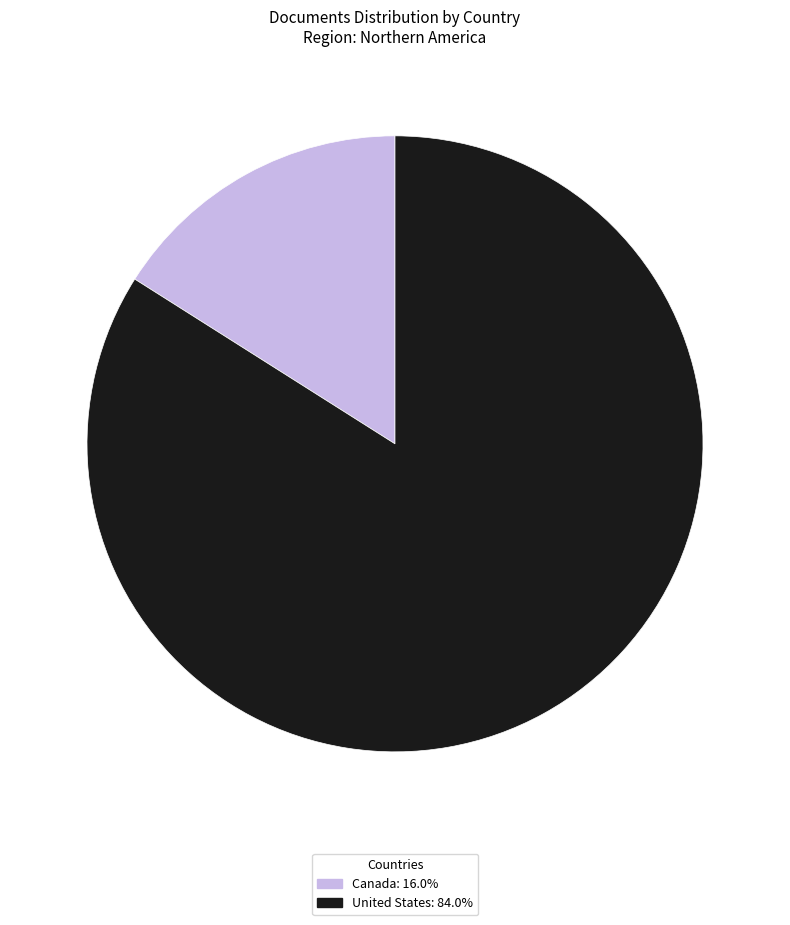

Is Canada the majority of the pie?

No